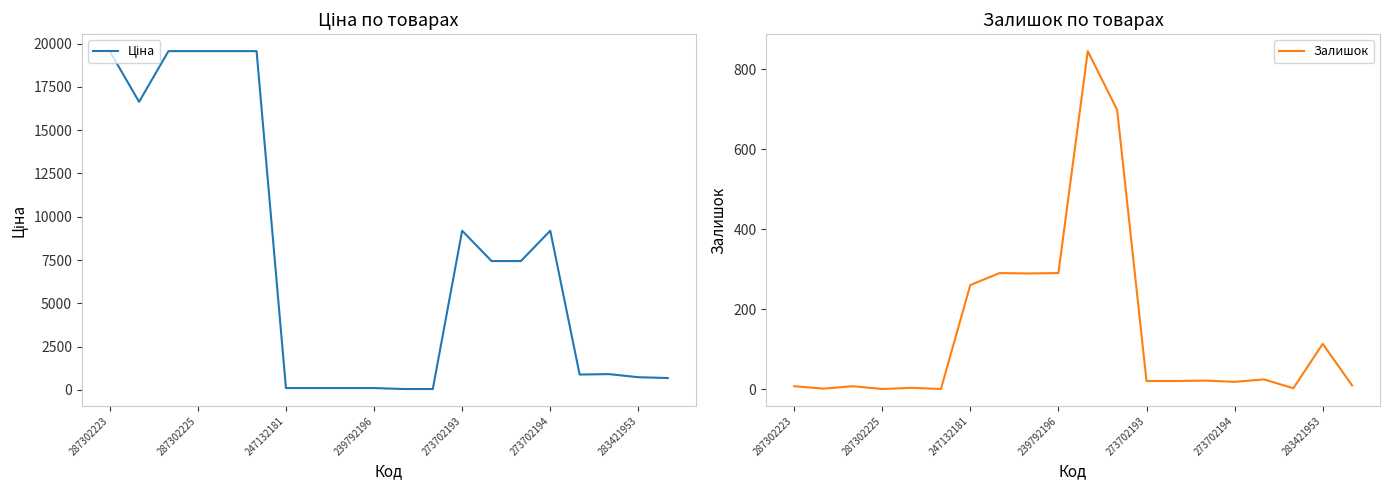

The Ціна series shows 892.2 at 16. True or false?

True